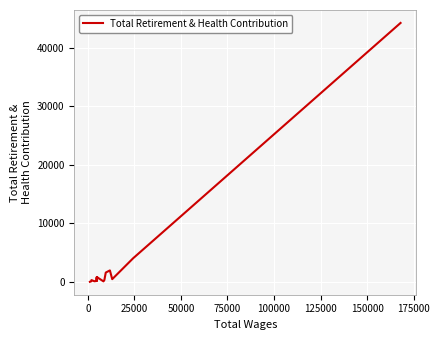

What is the sum of all values?

56310